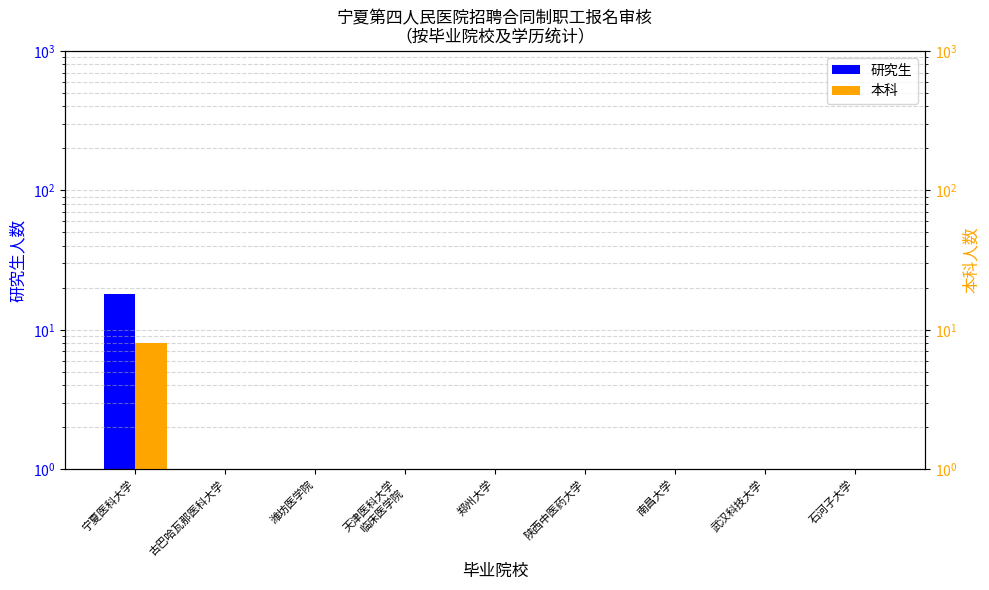

The 研究生 series shows 1 at 郑州大学. True or false?

False